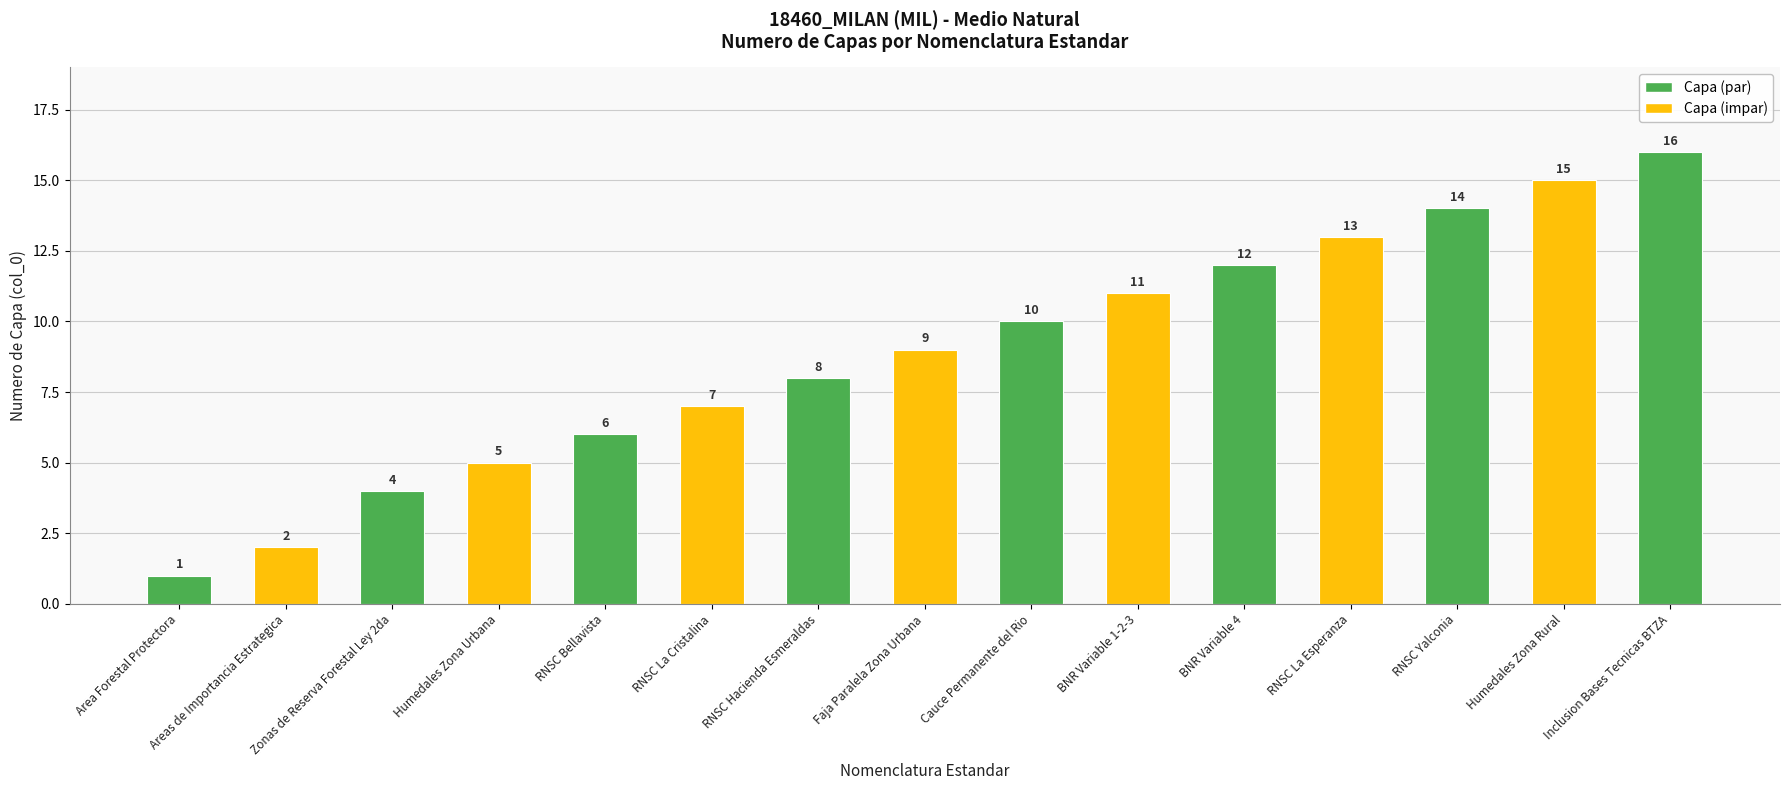

What is the value of the 12th bar from the left?

13